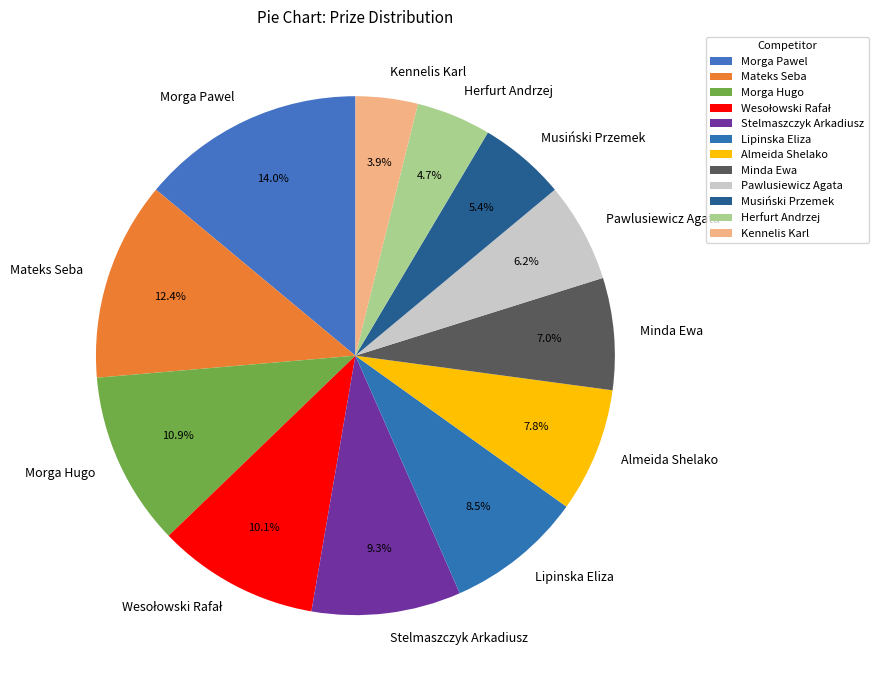

Is it true that Pawlusiewicz Agata is 20% of the pie?

False